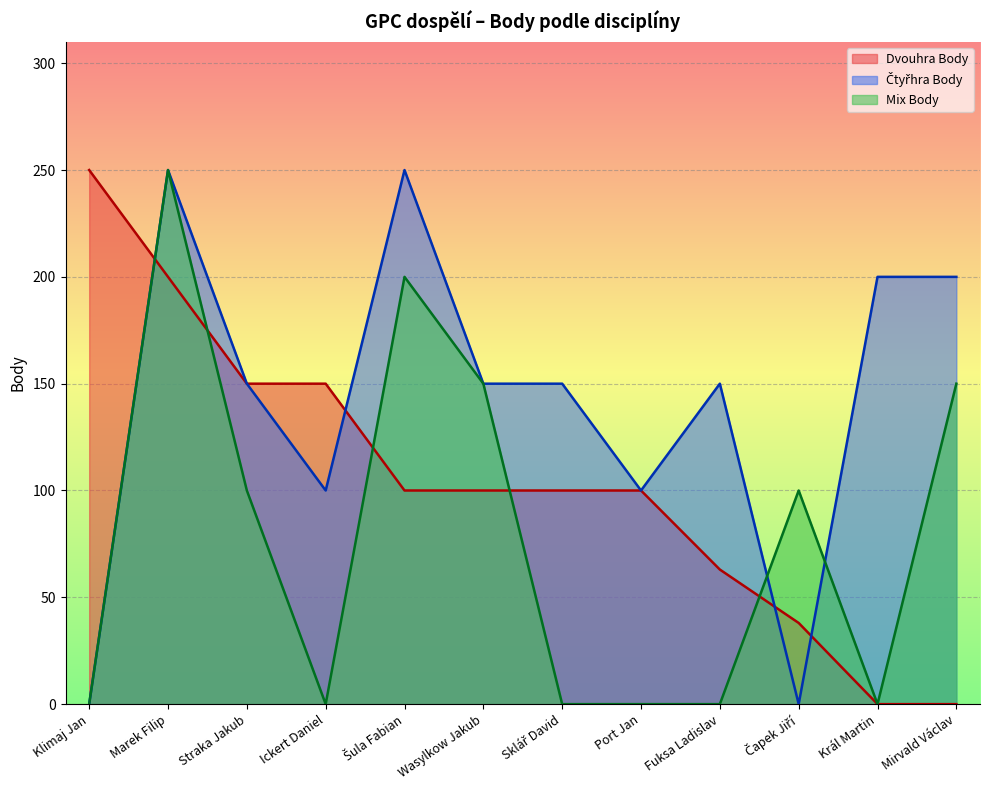

Rank the series by their average value, from lowest to highest.

Mix Body, Dvouhra Body, Čtyřhra Body